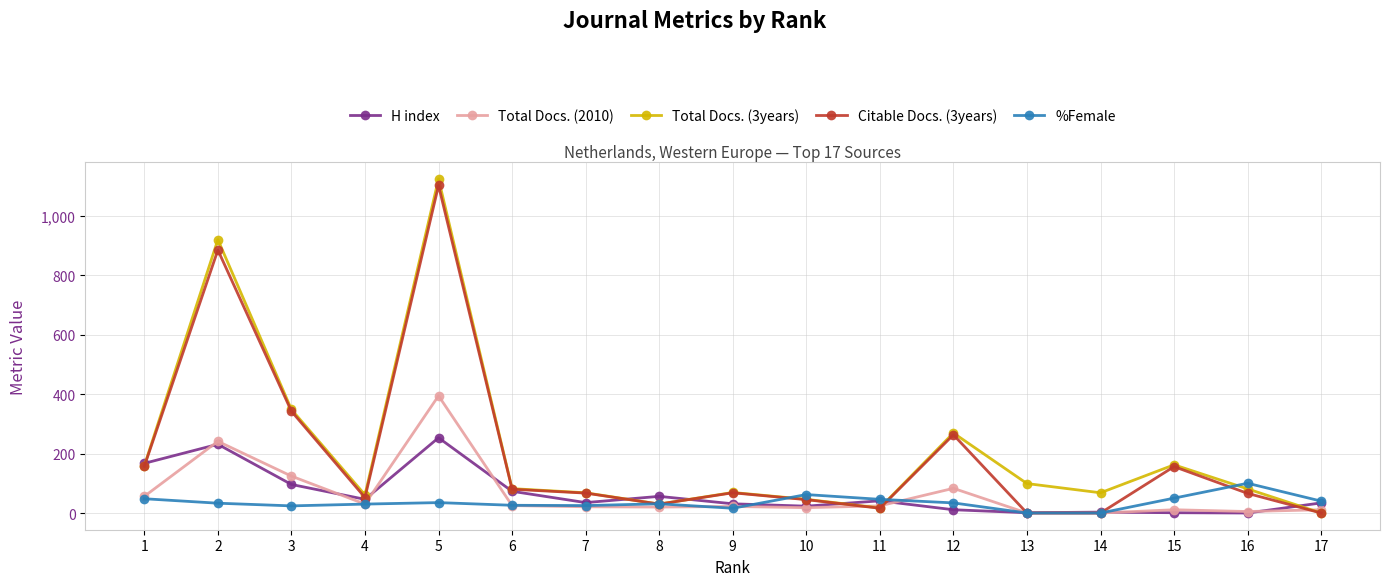

True or false: %Female has more than 0 points higher than both neighbors.

True